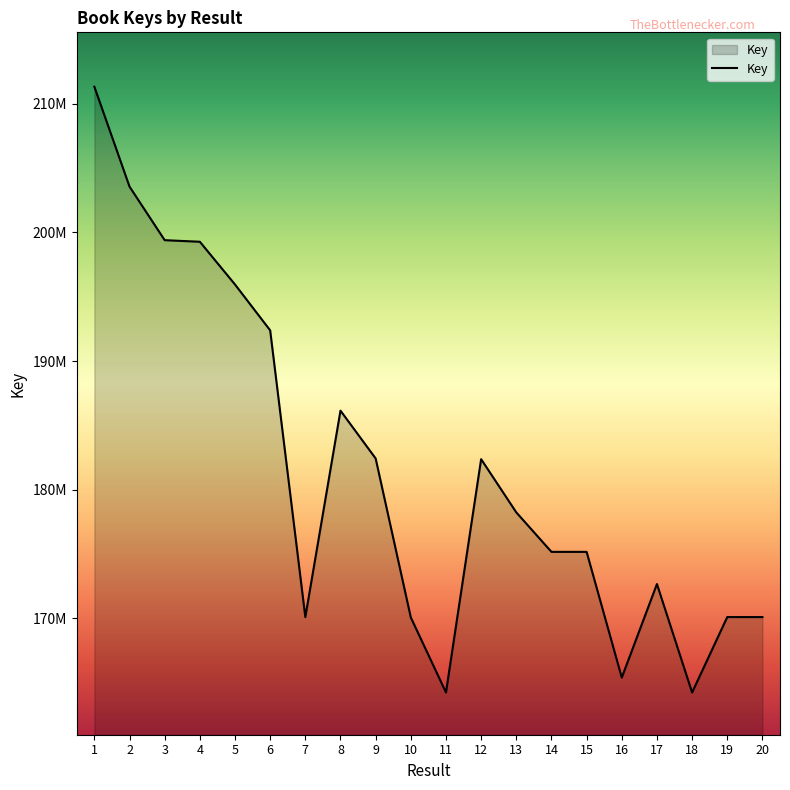

Reading left to right, extract all data points from this chart.

211326060	203560992	199398787	199276188	195954021	192390093	170105868	186149149	182432928	170076988	164246760	182377097	178241232	175173026	175172988	165403009	172674063	164246718	170105982	170105906